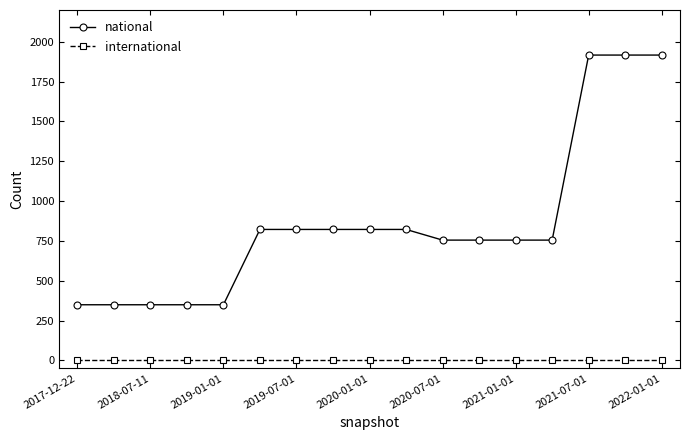

List the series in order of their peak value, highest first.

national, international